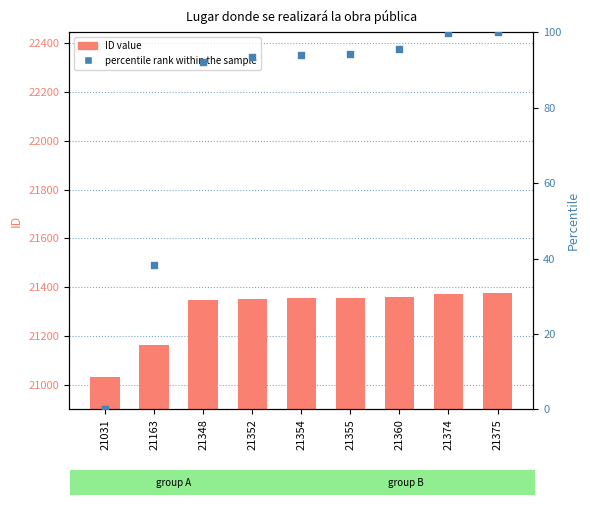

What are all the series names shown in the legend?

ID, percentile rank within the sample